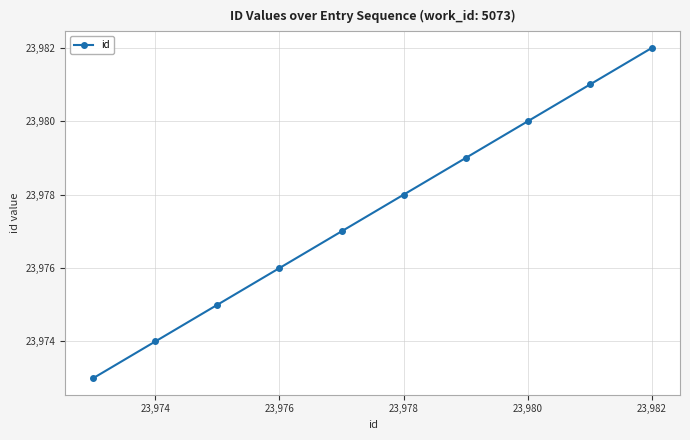

What is the sum of all values?

239775